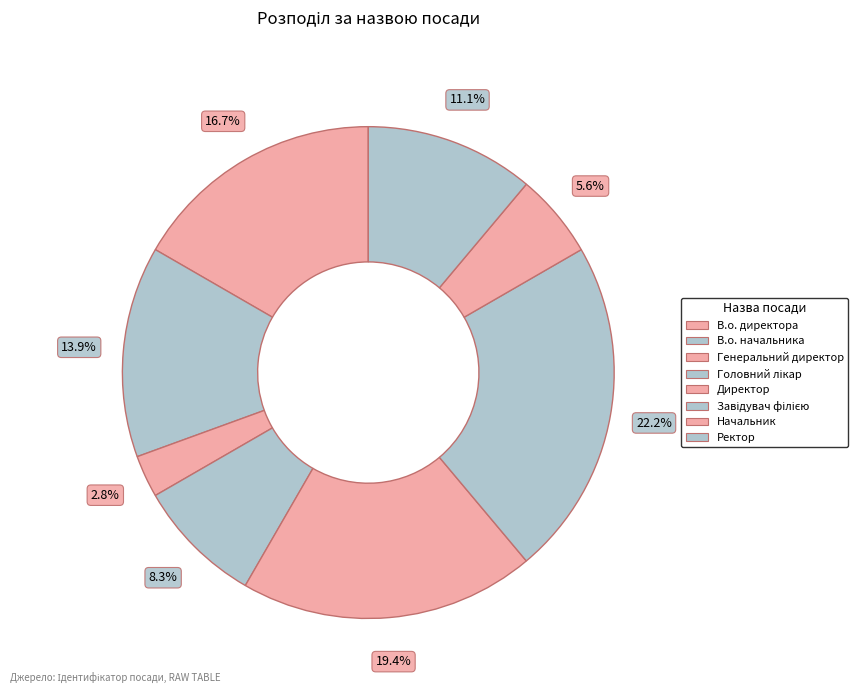

How many segments does this pie chart have?

8